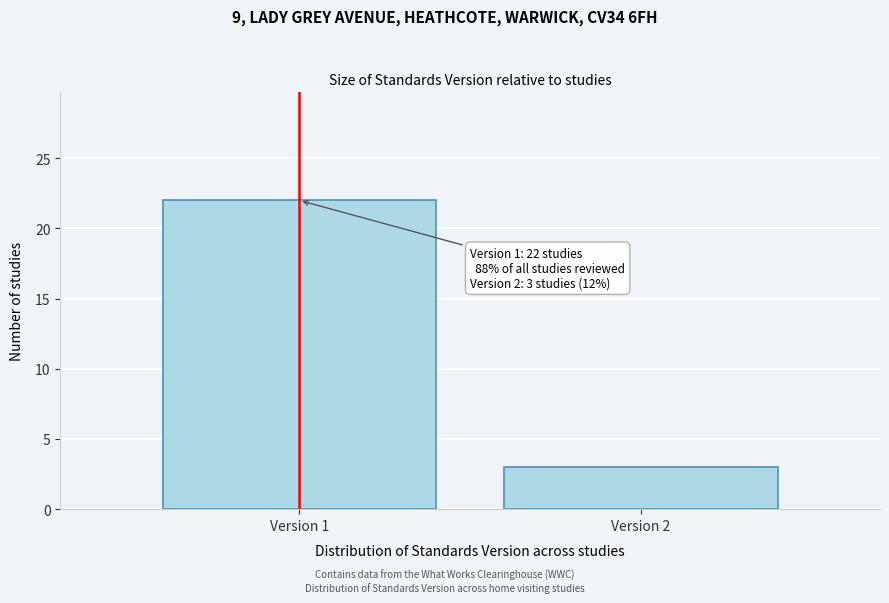

Reading right to left, list all the values displayed in this chart.

Version 2=3	Version 1=22